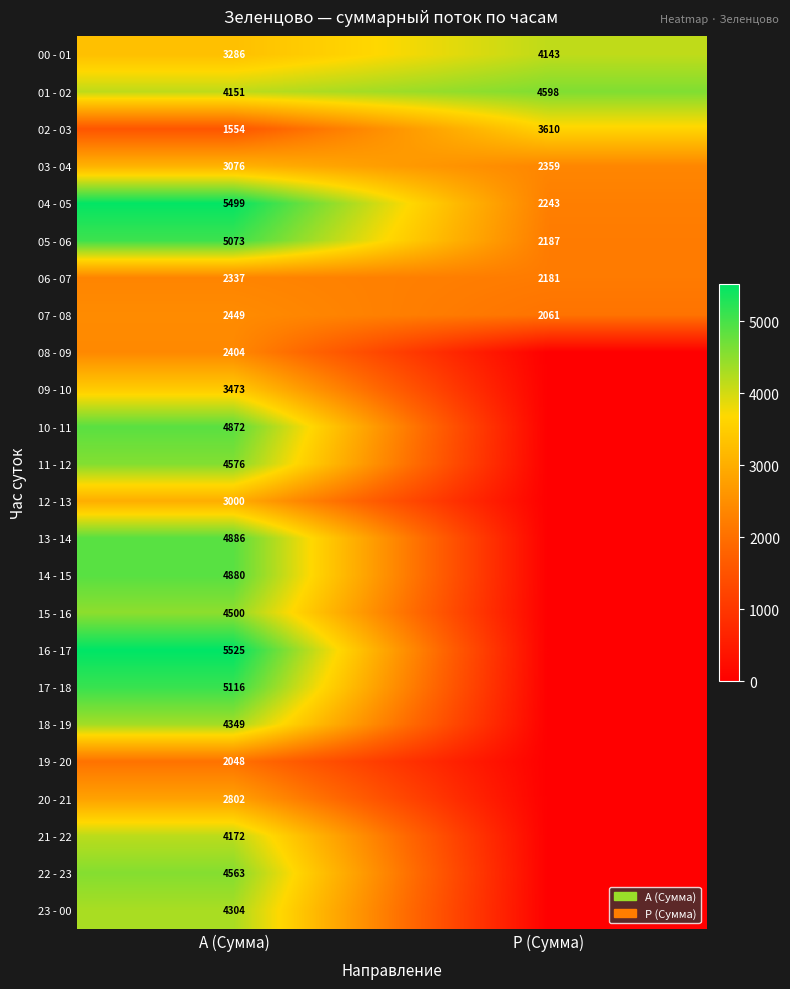

Is the value of 01 - 02 at P (Сумма) greater than the value of 09 - 10 at A (Сумма)?

Yes